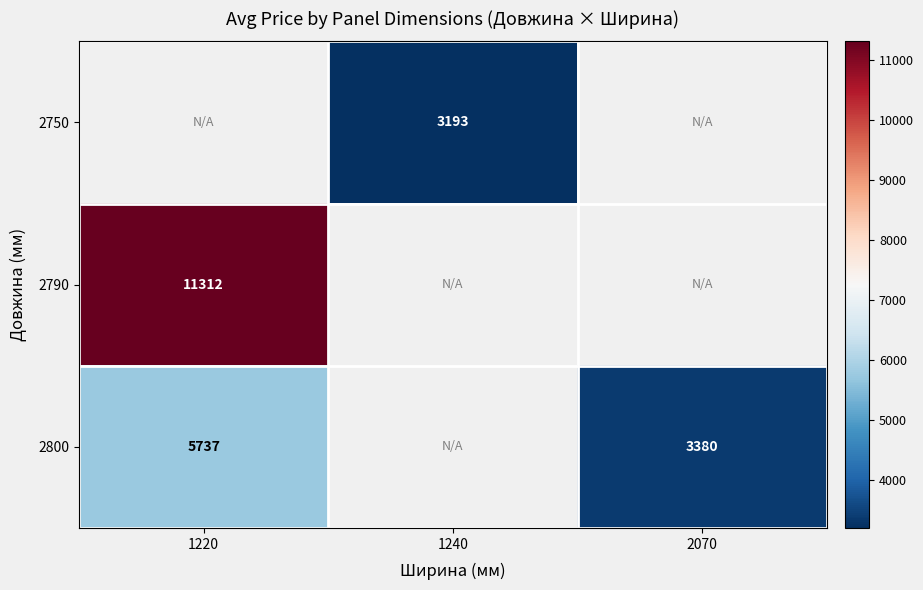

At which category does the chart reach its minimum across all series?

1240